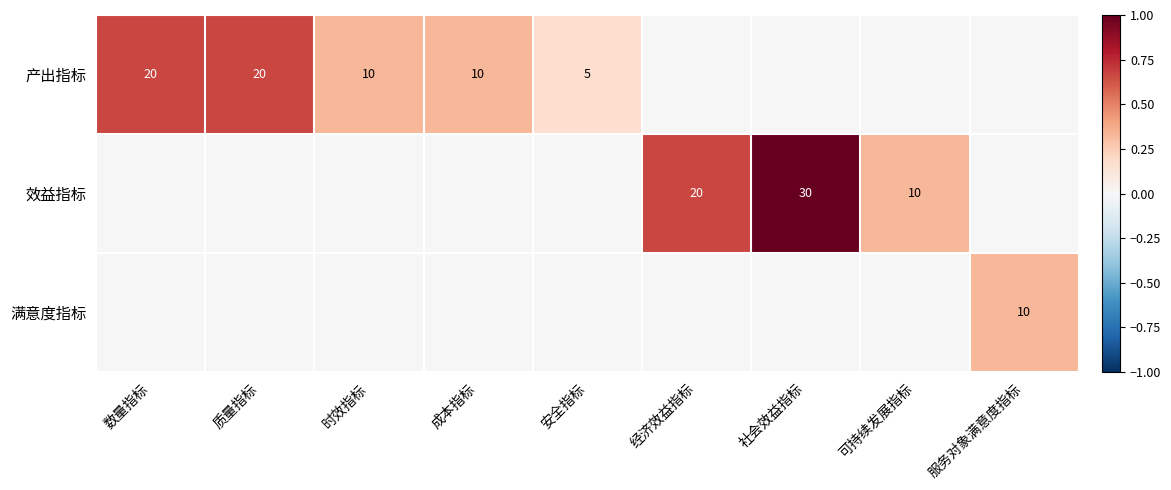

True or false: 效益指标 has a value of 20 at 经济效益指标.

True